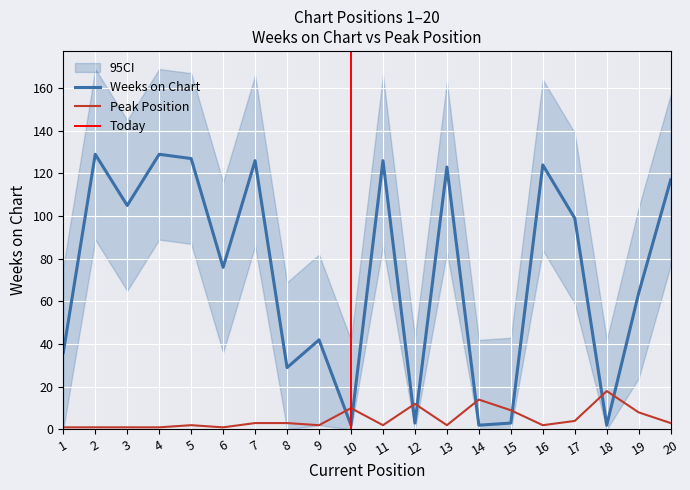

What is the spread (max minus min) of values at 20?

114